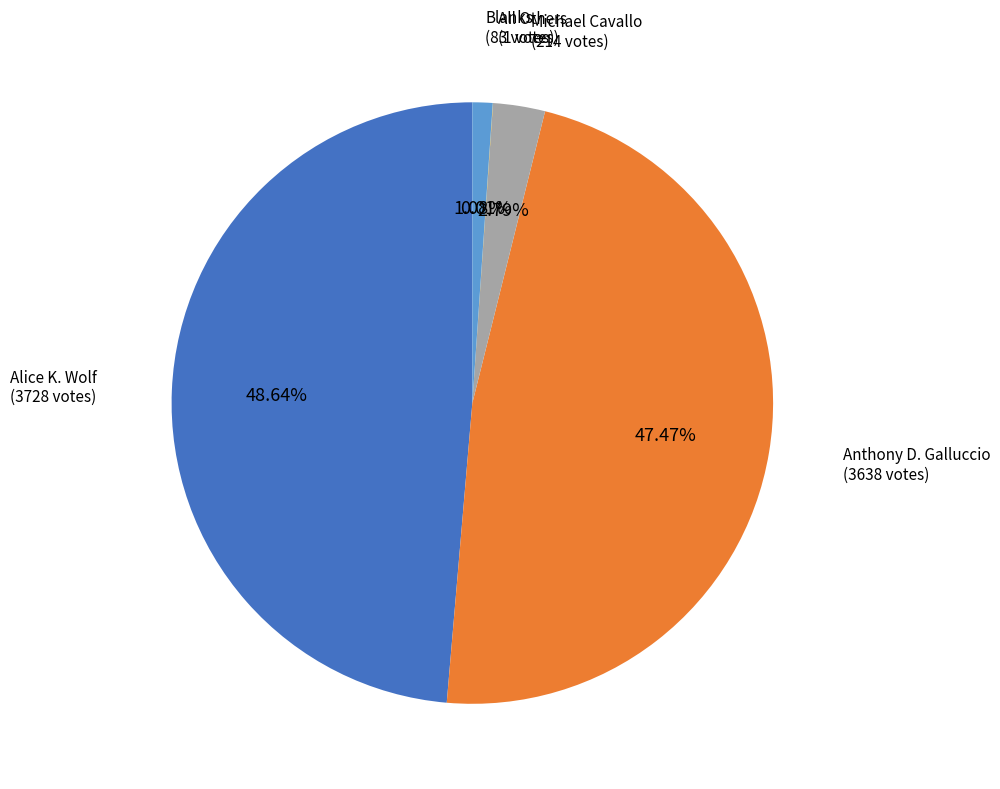

Is there a majority slice in this chart?

No